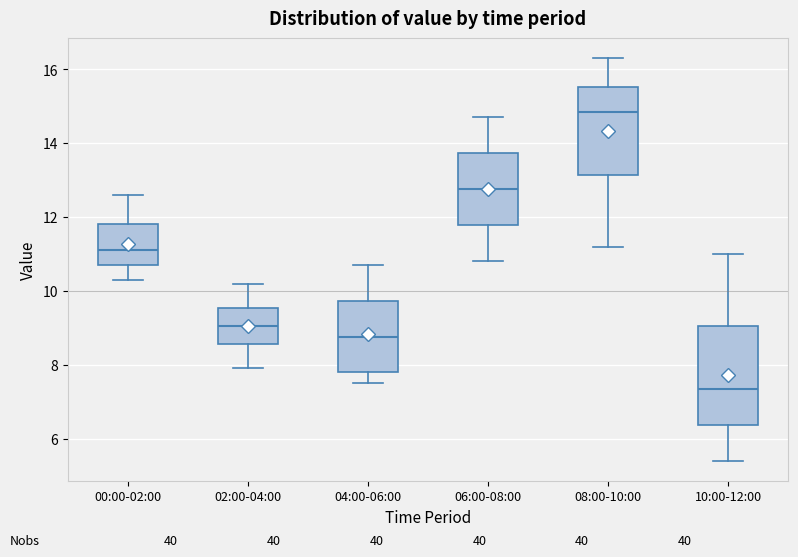

Which box has the lowest median line?

10:00-12:00